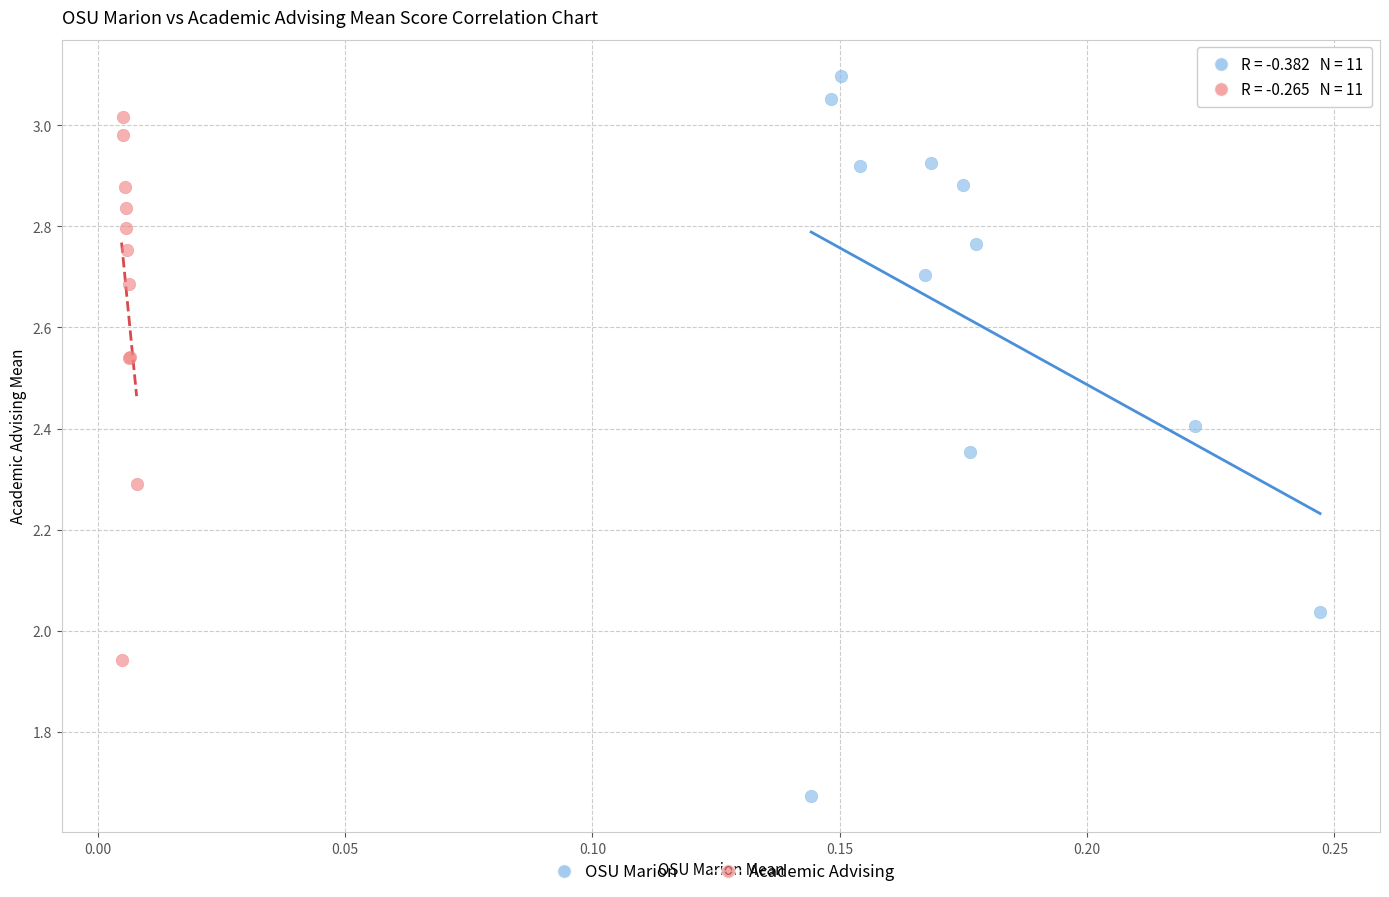

Which series has the widest spread of Y values?

OSU Marion